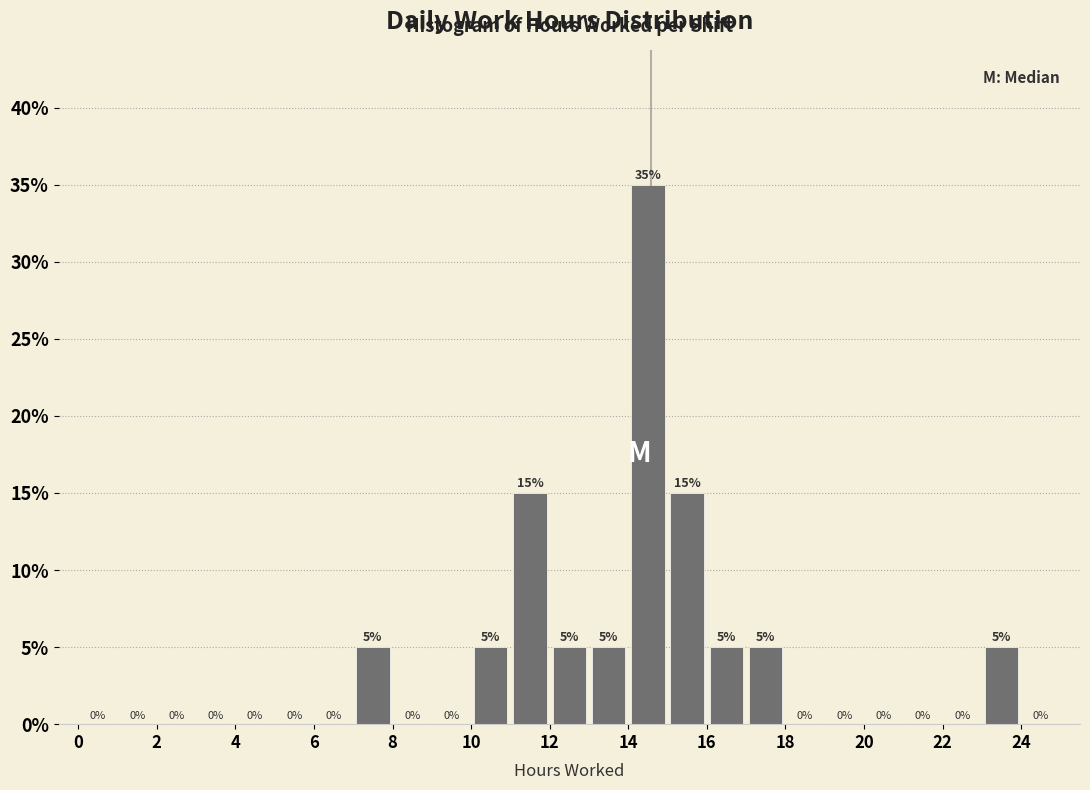

Which range on the x-axis has the tallest bar?

14 to 15